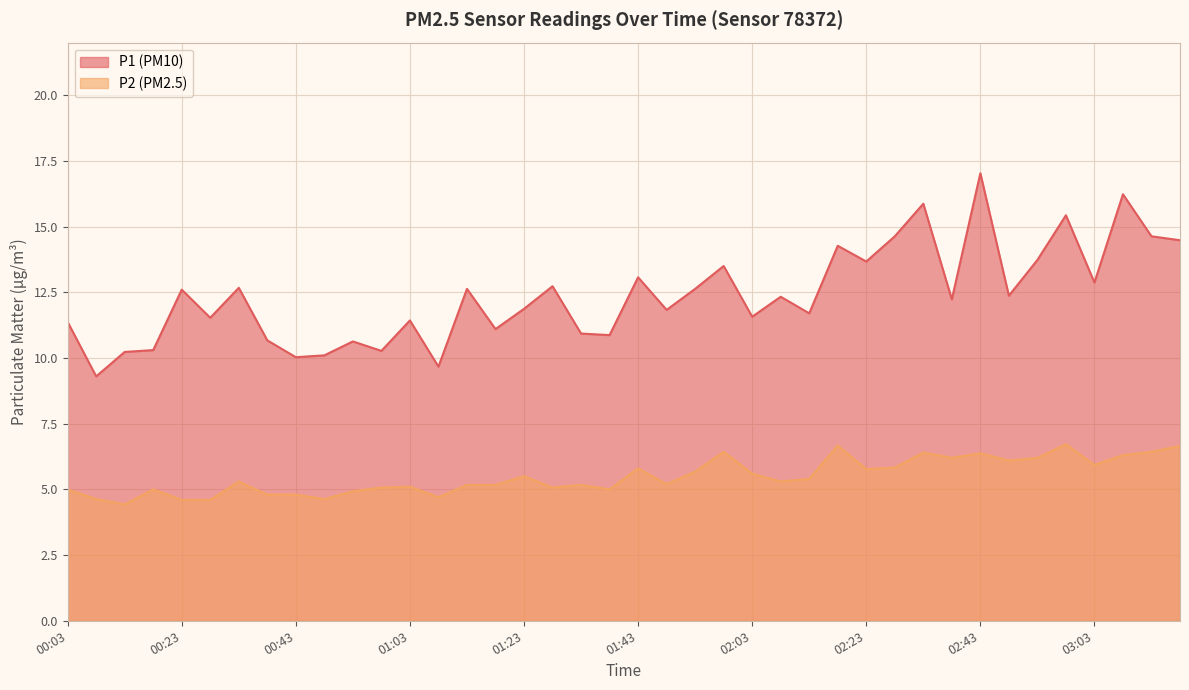

Reading left to right, list all the values displayed in this chart.

P1: 00:03=11.4	00:08=9.3	00:13=10.2	00:18=10.3	00:23=12.6	00:28=11.5	00:33=12.7	00:38=10.7	00:43=10.0	00:48=10.1	00:53=10.6	00:58=10.3	01:03=11.4	01:08=9.7	01:13=12.6	01:18=11.1	01:23=11.9	01:28=12.7	01:33=10.9	01:38=10.9	01:43=13.1	01:48=11.8	01:53=12.6	01:58=13.5	02:03=11.6	02:08=12.3	02:13=11.7	02:18=14.3	02:23=13.7	02:28=14.6	02:33=15.9	02:38=12.2	02:43=17.0	02:48=12.4	02:53=13.7	02:58=15.4	03:03=12.9	03:08=16.2	03:13=14.6	03:18=14.5
P2: 00:03=5.0	00:08=4.6	00:13=4.4	00:18=5.0	00:23=4.6	00:28=4.6	00:33=5.3	00:38=4.8	00:43=4.8	00:48=4.6	00:53=4.9	00:58=5.1	01:03=5.1	01:08=4.7	01:13=5.2	01:18=5.2	01:23=5.5	01:28=5.1	01:33=5.2	01:38=5.0	01:43=5.8	01:48=5.2	01:53=5.7	01:58=6.4	02:03=5.6	02:08=5.3	02:13=5.4	02:18=6.7	02:23=5.8	02:28=5.8	02:33=6.4	02:38=6.2	02:43=6.4	02:48=6.1	02:53=6.2	02:58=6.7	03:03=5.9	03:08=6.3	03:13=6.4	03:18=6.7